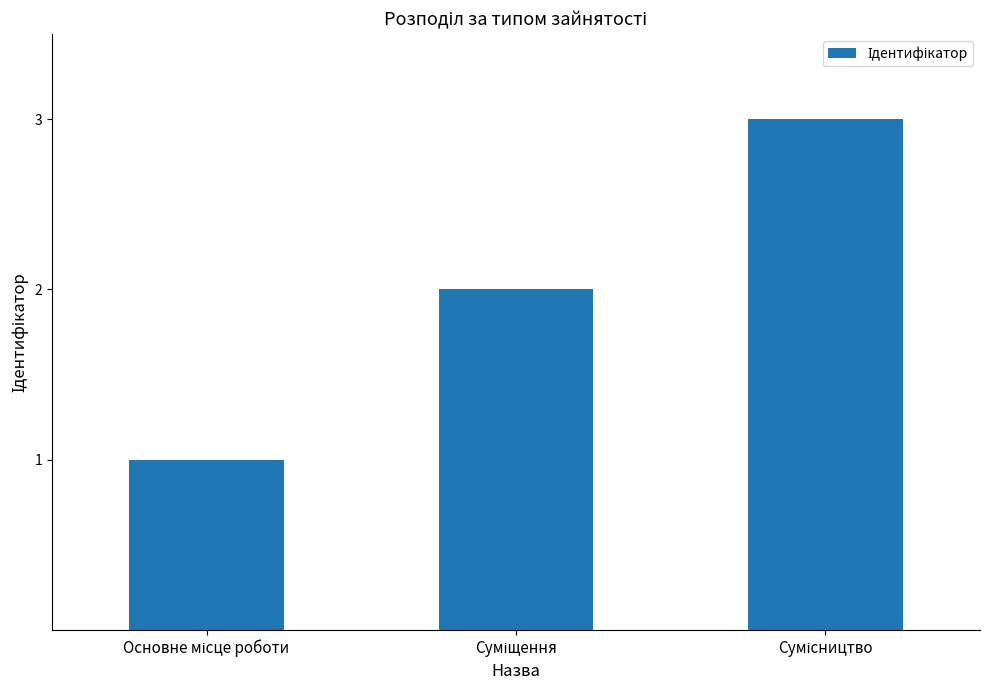

What is the greatest value displayed?

3